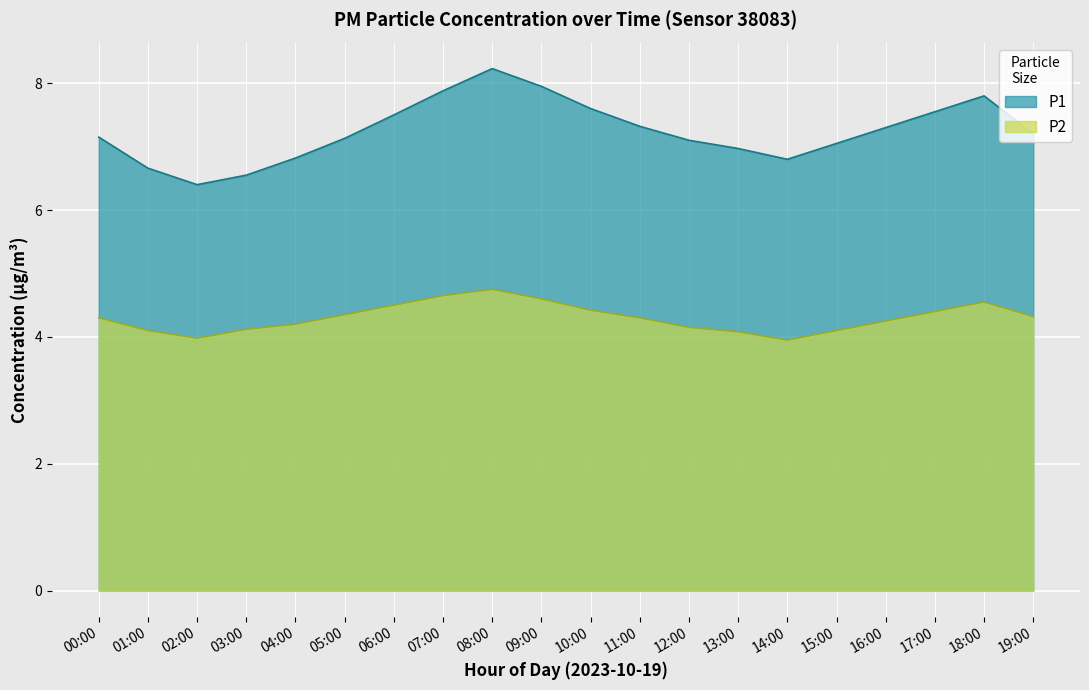

Which has a higher value, 01:00 or 02:00?

01:00